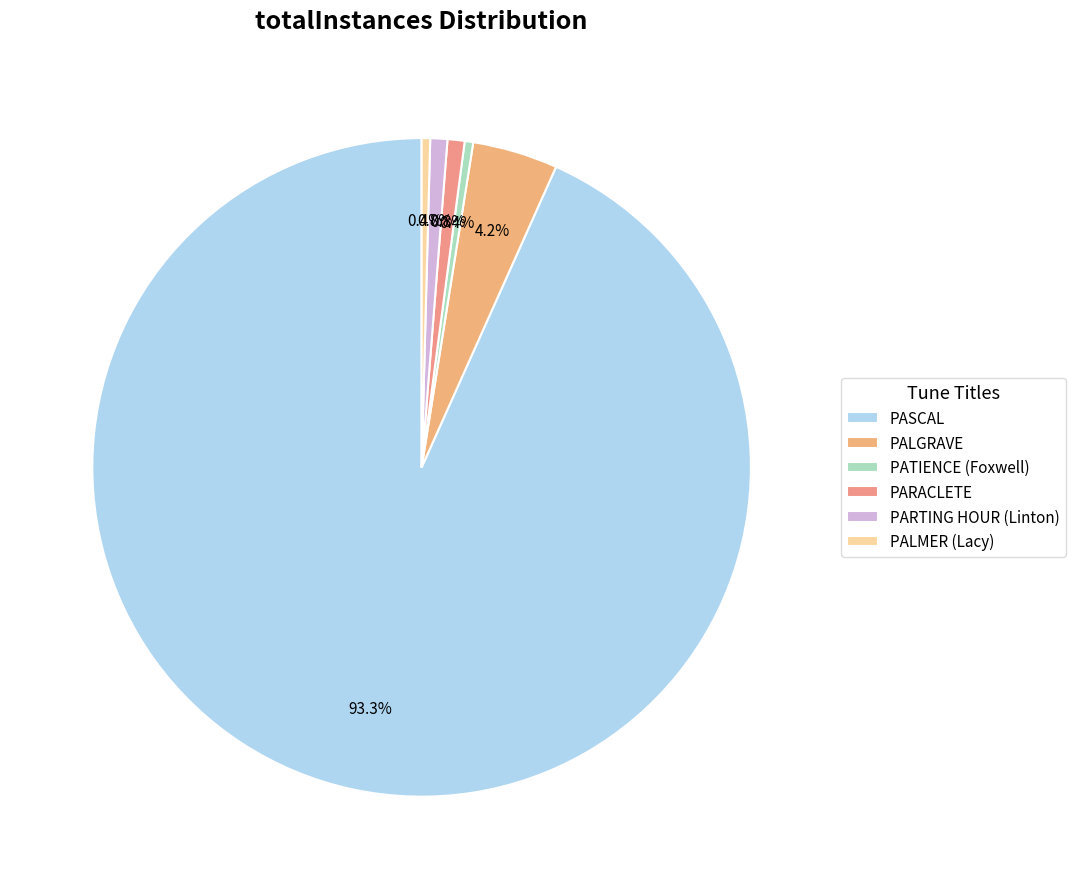

To the nearest percent, what is the average slice percentage?

17%